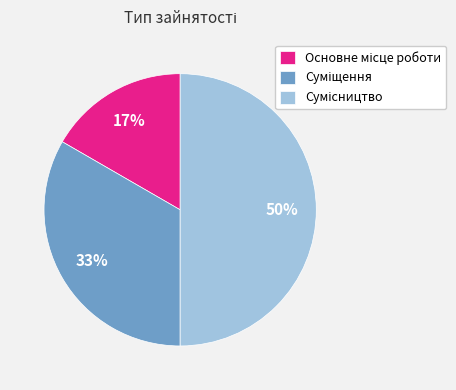

To the nearest percent, what is the average slice percentage?

33%